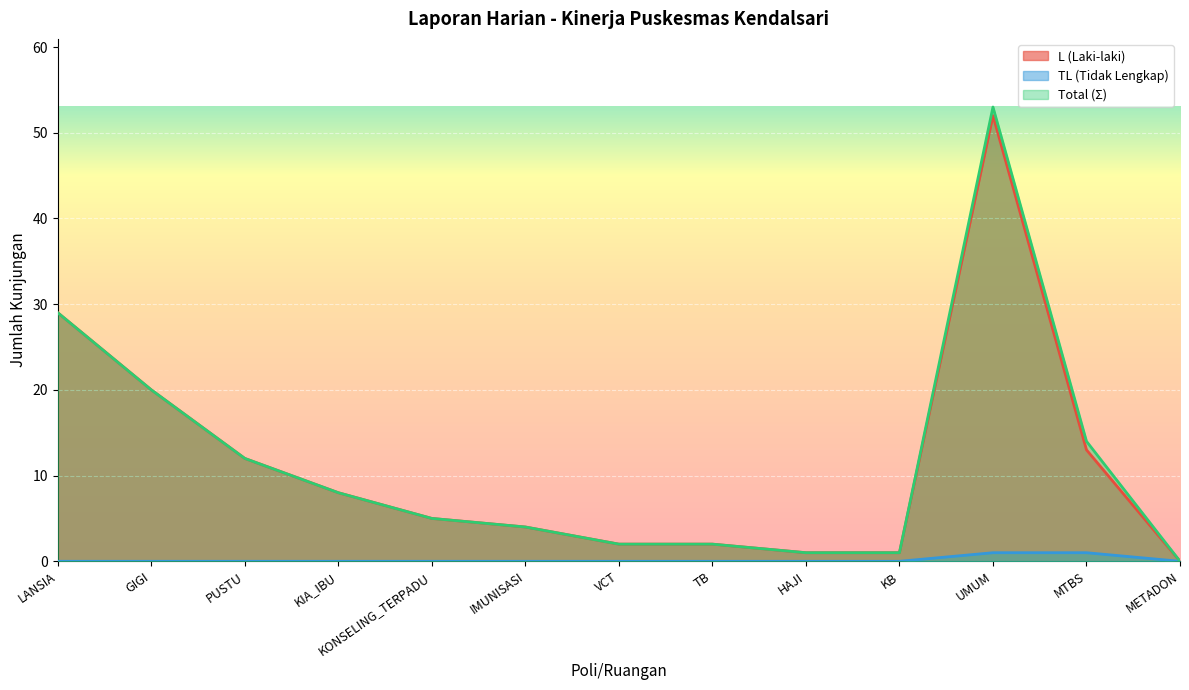

What is the label of the 8th point from the right?

IMUNISASI